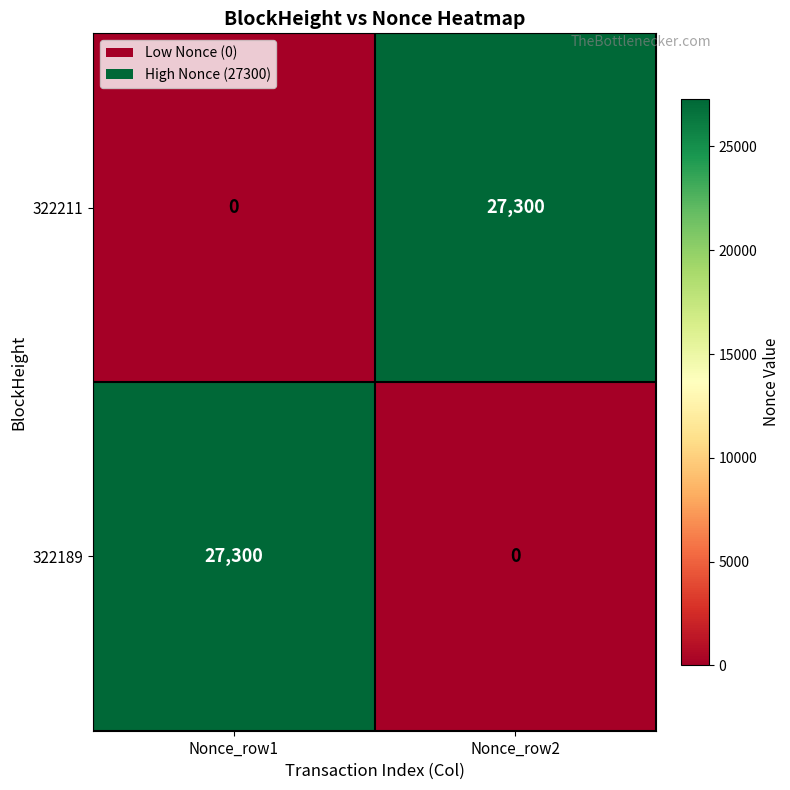

List the labels in order of 322211 value, largest first.

Nonce_row2, Nonce_row1